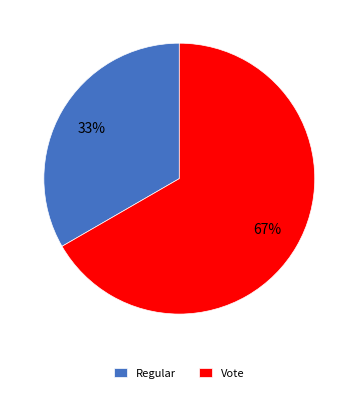

To the nearest percent, what is the average slice percentage?

50%